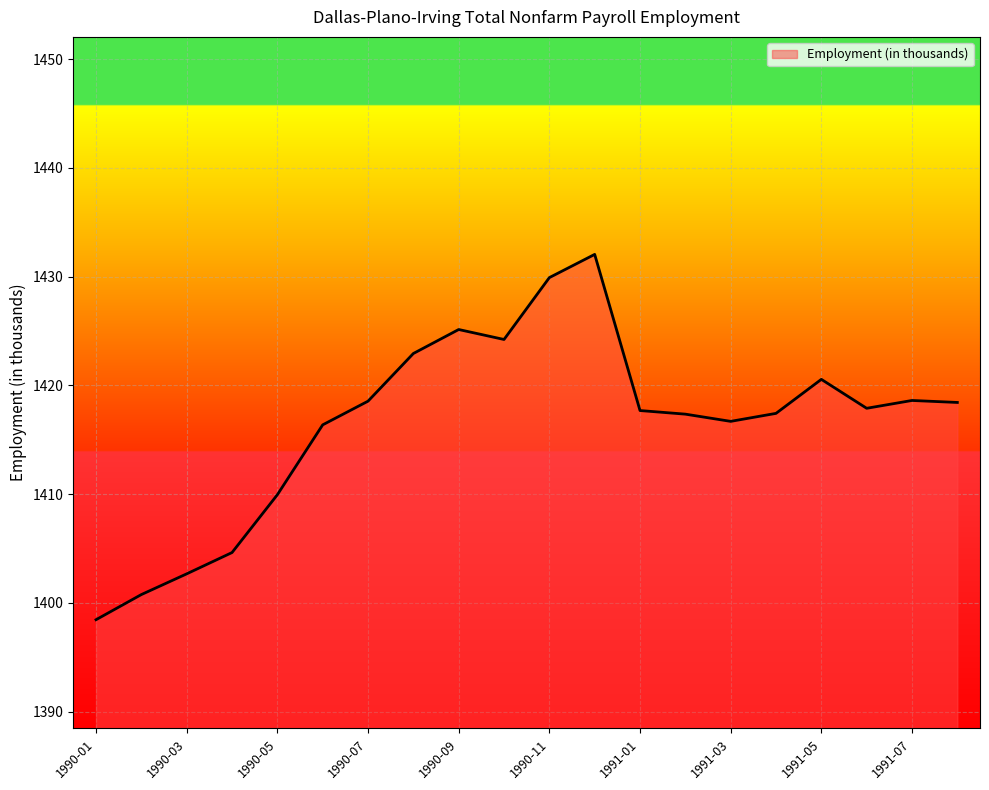

What is the difference between the second highest and minimum values?

31.5